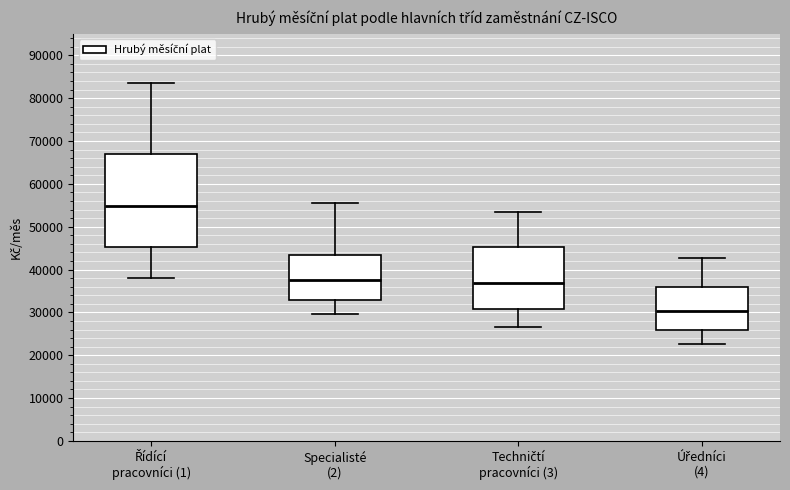

Which box is the tallest, from its lower edge to its upper edge?

Řídící pracovníci (1)